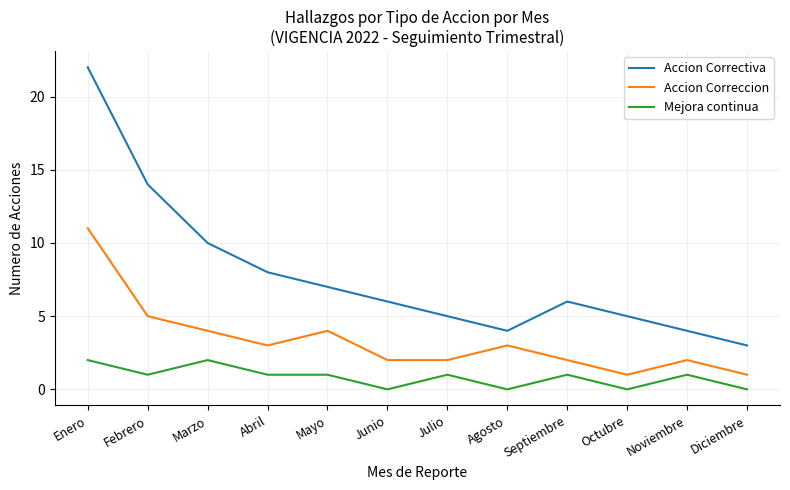

Which series has the widest spread of values?

Accion Correctiva